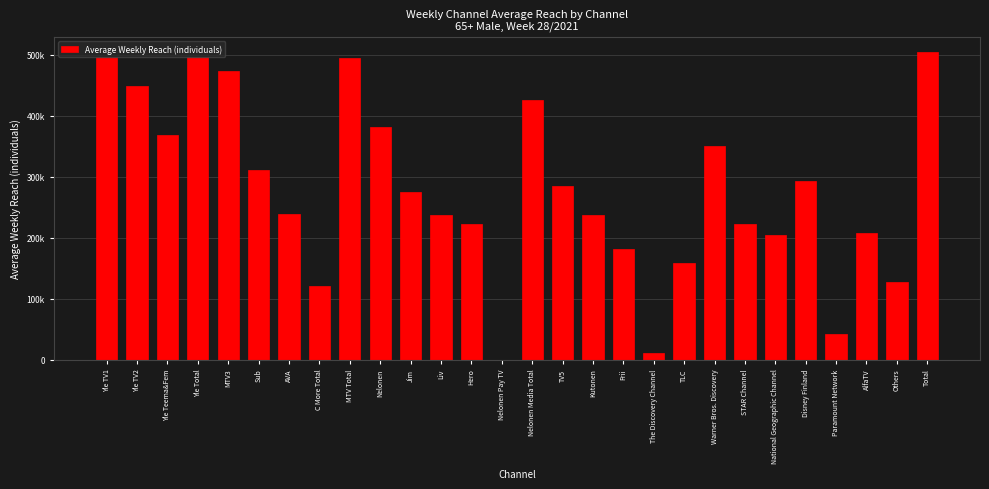

Are the bars horizontal?

No